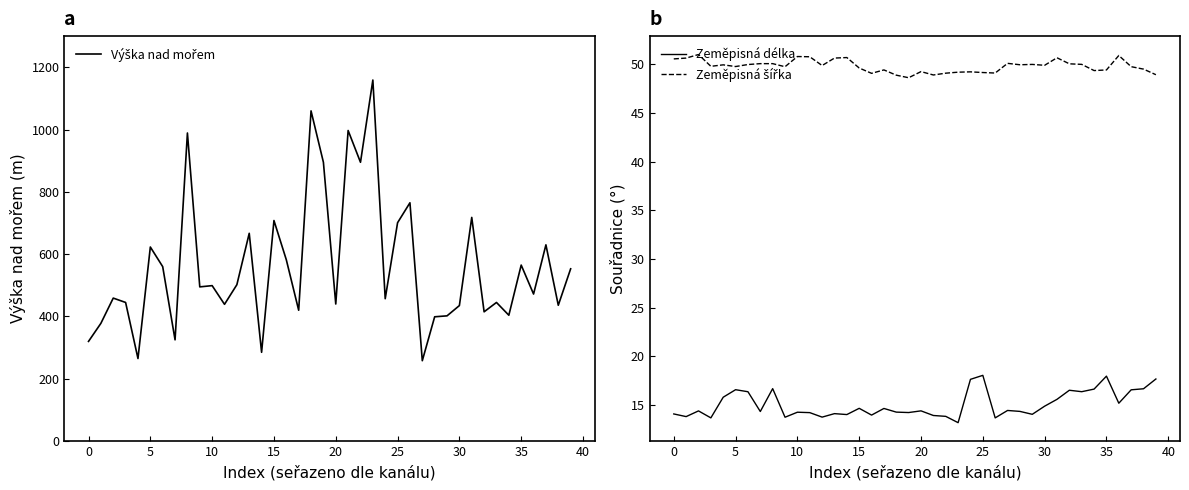

True or false: Zeměpisná délka and Výška nad mořem cross at least once.

False